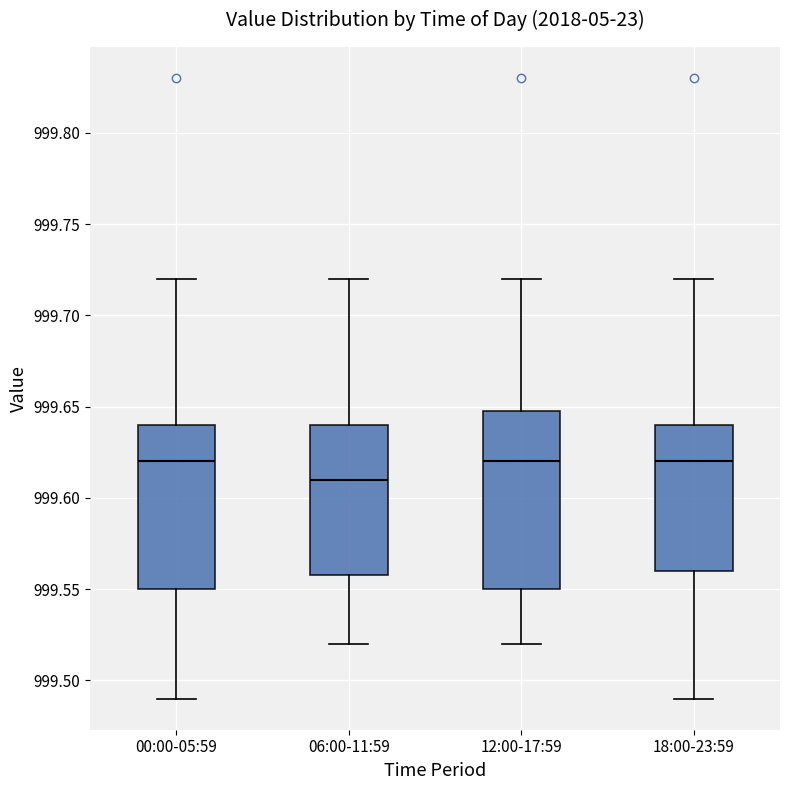

Which box has the lowest median line?

06:00-11:59